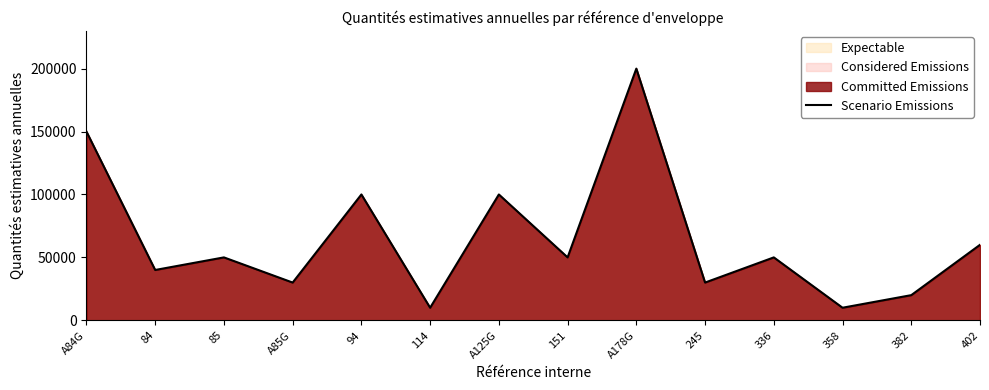

Which category has the highest value across all series?

A178G